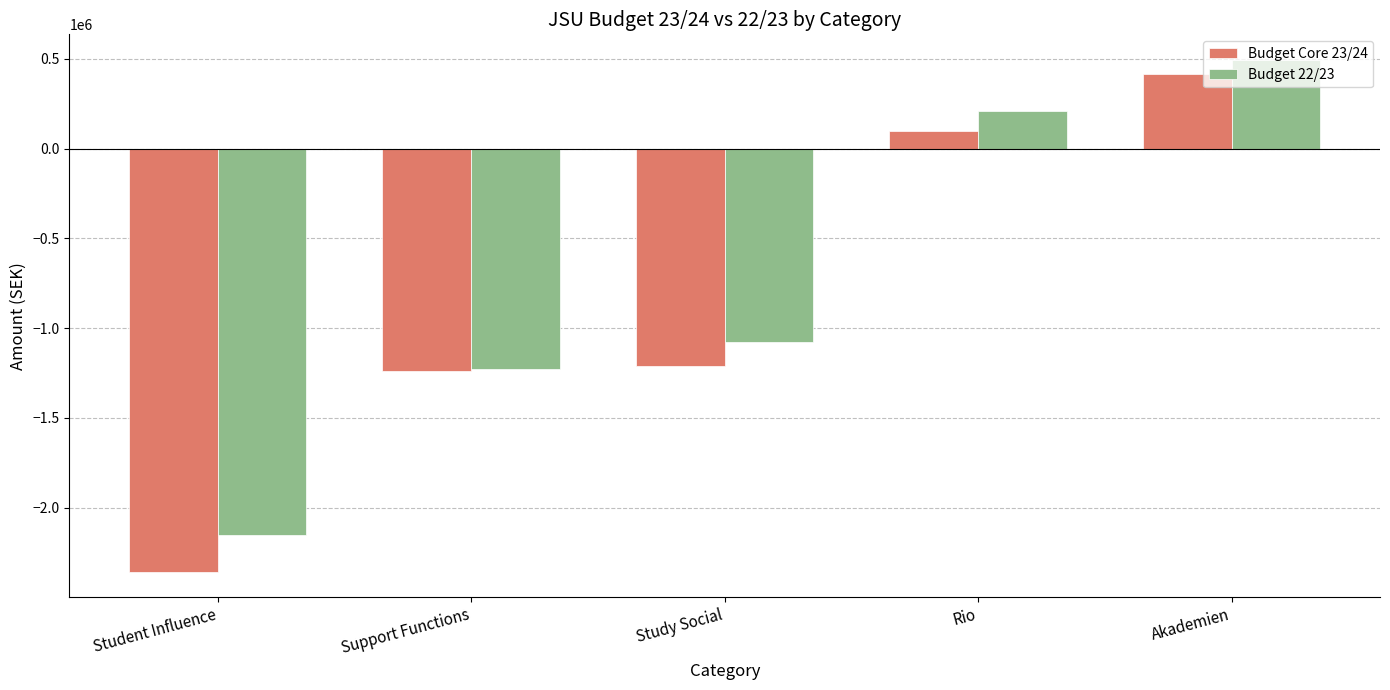

What is the difference between the maximum and minimum values in the Budget 22/23 series?

2649001.1